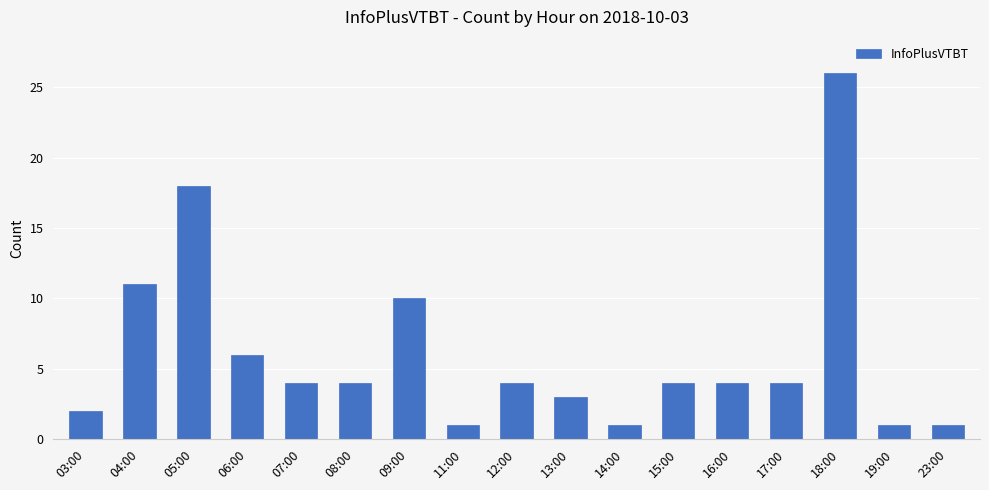

What is the sum of the values at 08:00 and 13:00?

7